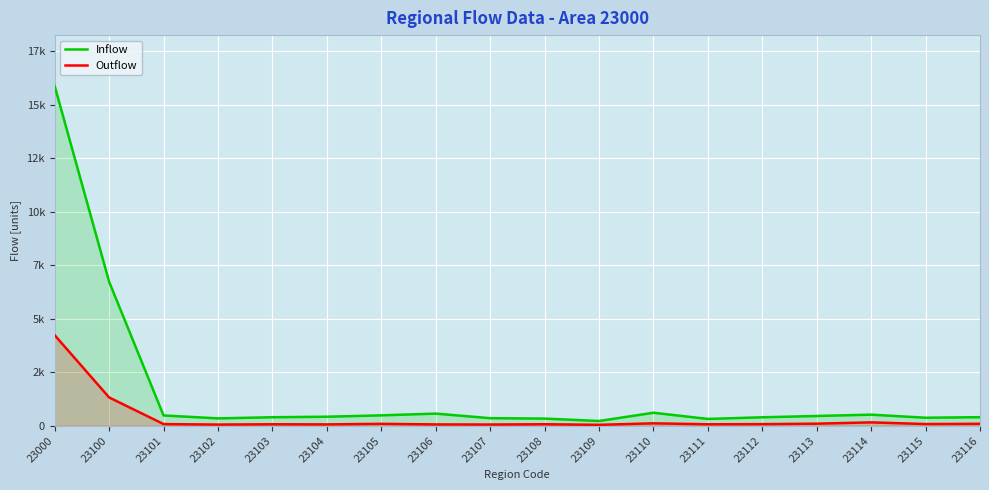

True or false: Inflow has a value of 522 at 23114.

True